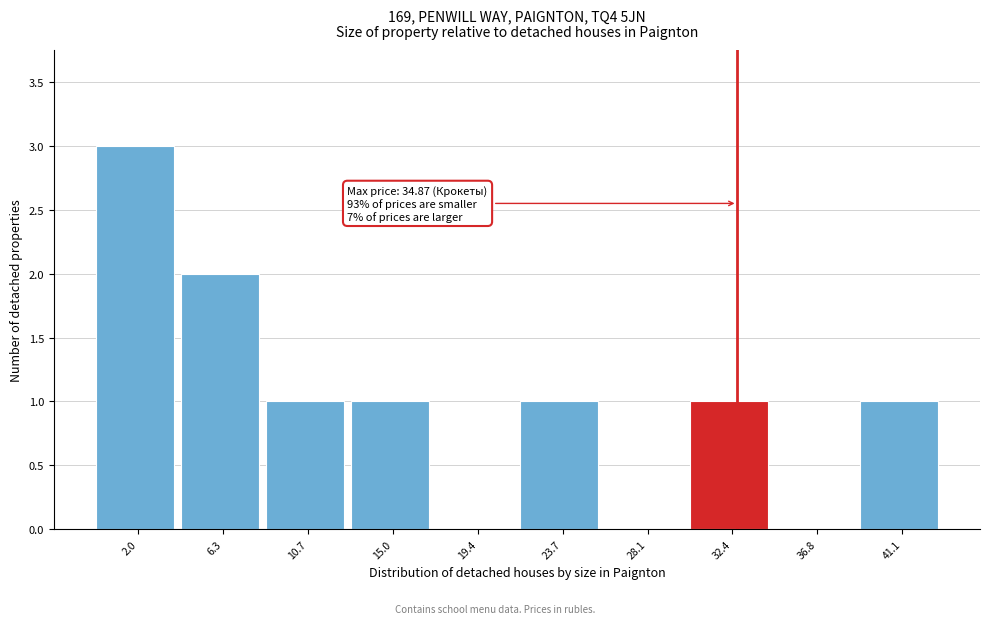

Reading left to right, list all the values displayed in this chart.

2.0=3	6.3=2	10.7=1	15.0=1	19.4=0	23.7=1	28.1=0	32.4=1	36.8=0	41.1=1